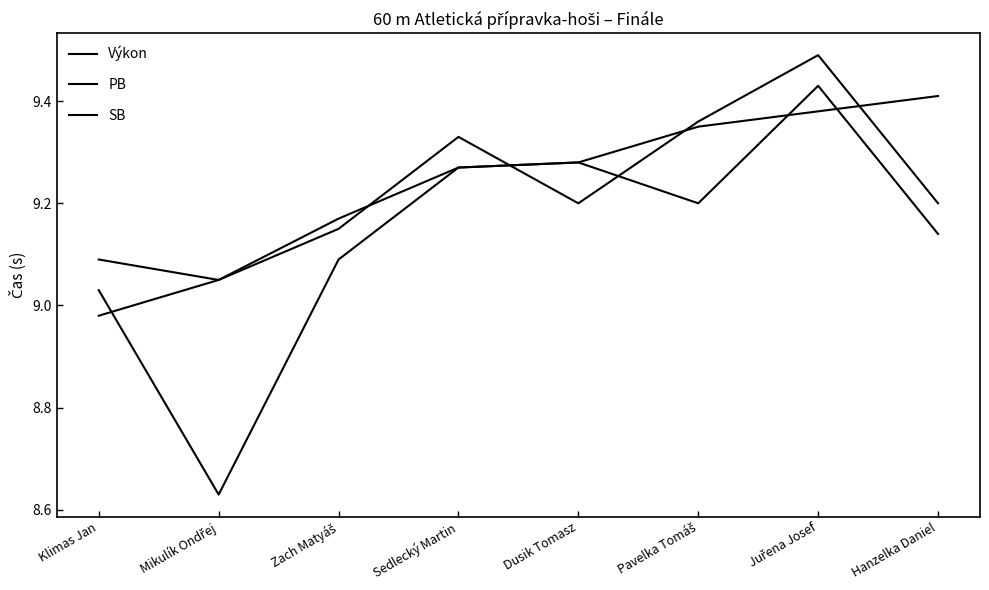

Which series has the largest range (max minus min)?

SB